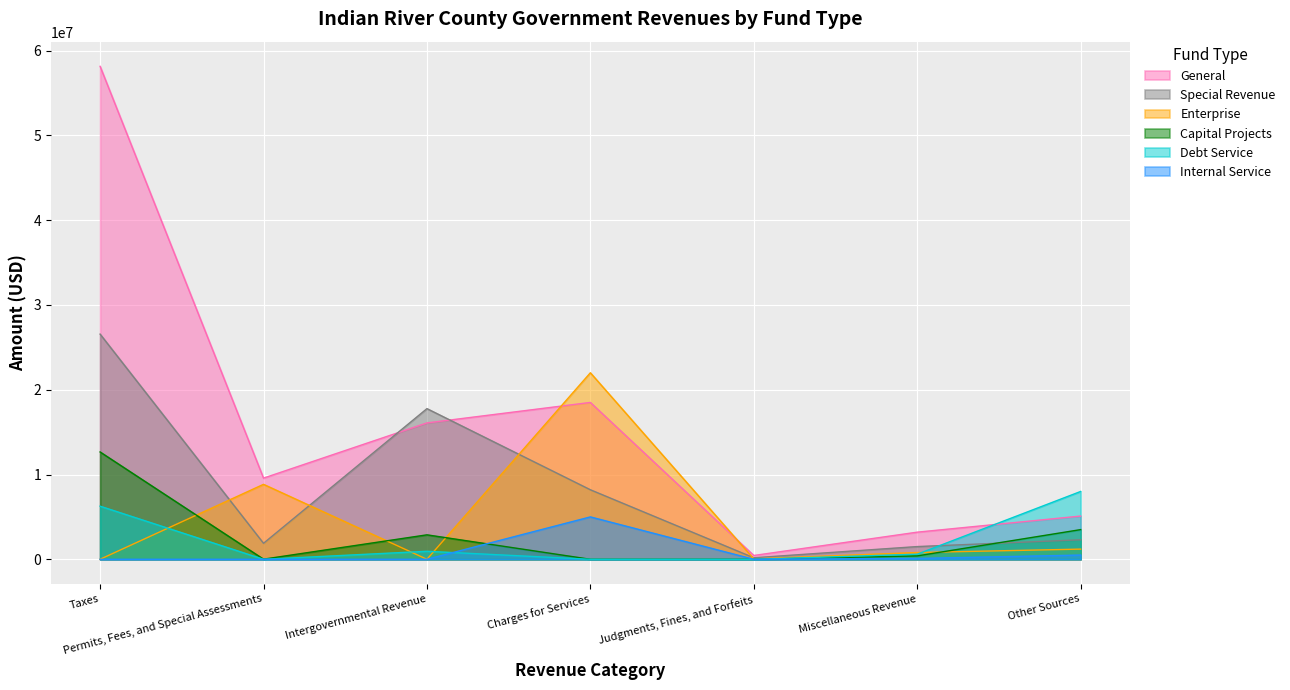

What is the approximate value of Special Revenue at Intergovernmental Revenue, to the nearest 50?

17769900